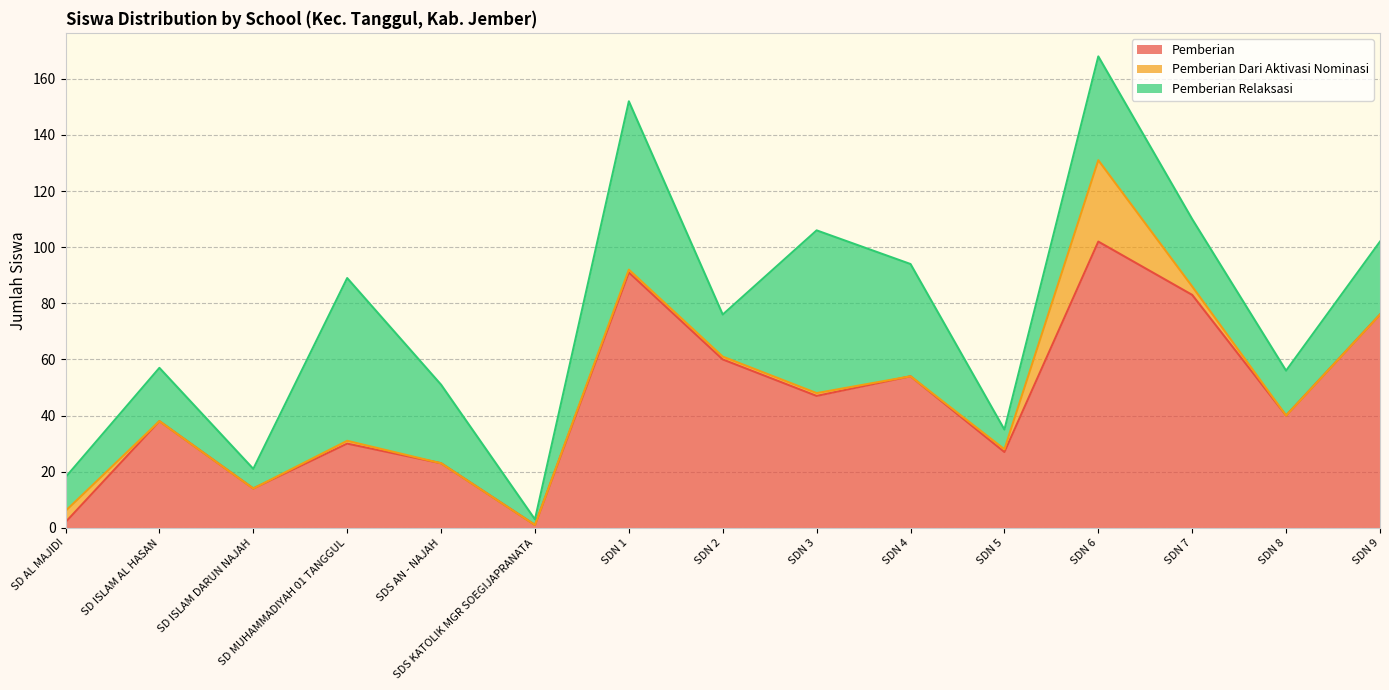

How many values in the Pemberian Dari Aktivasi Nominasi series are below 1?

7